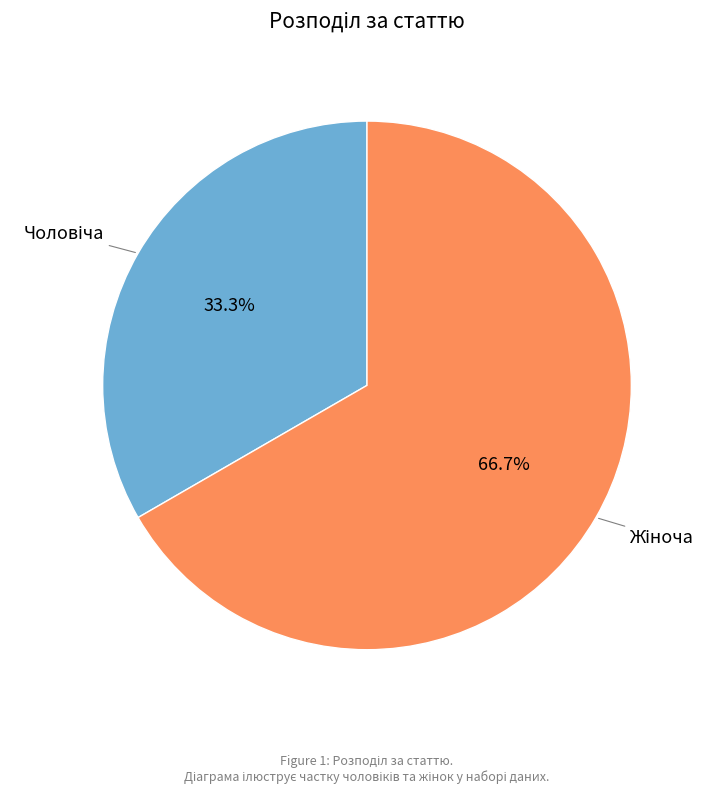

Is there any slice that represents more than half of the pie?

Yes